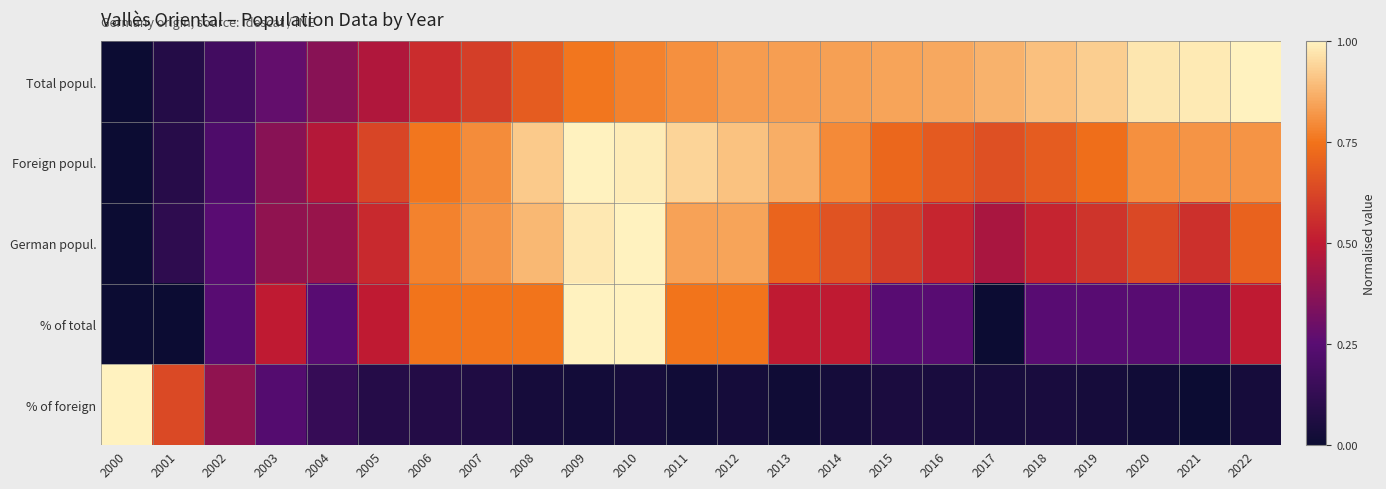

Reading right to left, list all the values displayed in this chart.

Total popul.: 2022=1.0	2021=1.0	2020=1.0	2019=0.9	2018=0.9	2017=0.9	2016=0.9	2015=0.8	2014=0.8	2013=0.8	2012=0.8	2011=0.8	2010=0.8	2009=0.8	2008=0.7	2007=0.6	2006=0.6	2005=0.5	2004=0.4	2003=0.3	2002=0.2	2001=0.1	2000=0.0
Foreign popul.: 2022=0.8	2021=0.8	2020=0.8	2019=0.7	2018=0.7	2017=0.7	2016=0.7	2015=0.7	2014=0.8	2013=0.9	2012=0.9	2011=0.9	2010=1.0	2009=1.0	2008=0.9	2007=0.8	2006=0.8	2005=0.6	2004=0.5	2003=0.4	2002=0.2	2001=0.1	2000=0.0
German popul.: 2022=0.7	2021=0.6	2020=0.6	2019=0.6	2018=0.5	2017=0.4	2016=0.5	2015=0.6	2014=0.7	2013=0.7	2012=0.8	2011=0.8	2010=1.0	2009=1.0	2008=0.9	2007=0.8	2006=0.8	2005=0.5	2004=0.4	2003=0.4	2002=0.3	2001=0.1	2000=0.0
% of total: 2022=0.5	2021=0.2	2020=0.2	2019=0.2	2018=0.2	2017=0.0	2016=0.2	2015=0.2	2014=0.5	2013=0.5	2012=0.8	2011=0.8	2010=1.0	2009=1.0	2008=0.8	2007=0.8	2006=0.8	2005=0.5	2004=0.2	2003=0.5	2002=0.2	2001=0.0	2000=0.0
% of foreign: 2022=0.0	2021=0.0	2020=0.0	2019=0.0	2018=0.0	2017=0.0	2016=0.0	2015=0.0	2014=0.0	2013=0.0	2012=0.0	2011=0.0	2010=0.0	2009=0.0	2008=0.0	2007=0.1	2006=0.1	2005=0.1	2004=0.1	2003=0.2	2002=0.4	2001=0.6	2000=1.0